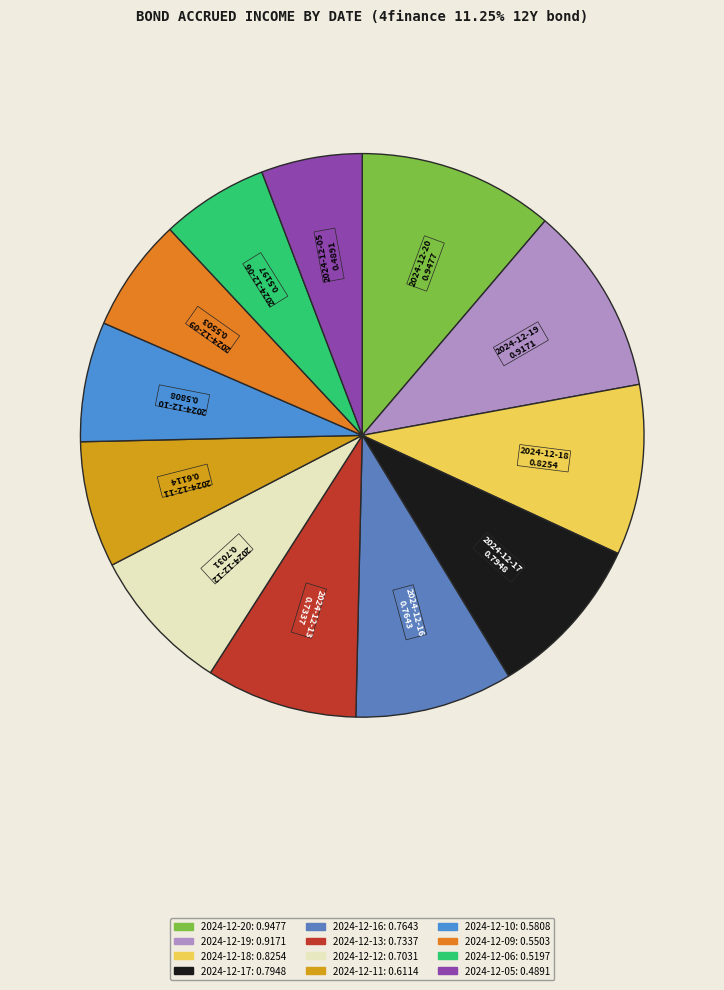

Is there a majority slice in this chart?

No